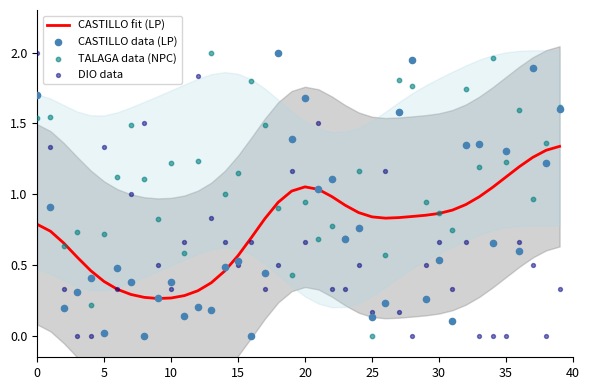

At how many categories does at least one series exceed 0?

40